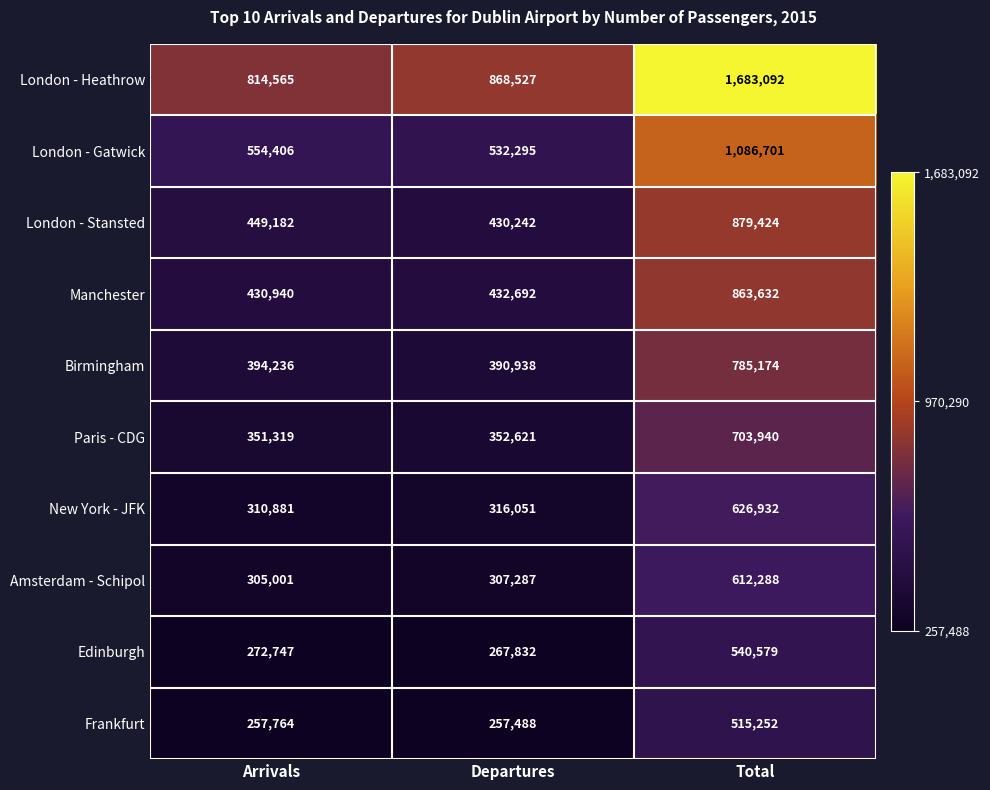

Rank the series by their maximum value, from highest to lowest.

London - Heathrow, London - Gatwick, London - Stansted, Manchester, Birmingham, Paris - CDG, New York - JFK, Amsterdam - Schipol, Edinburgh, Frankfurt